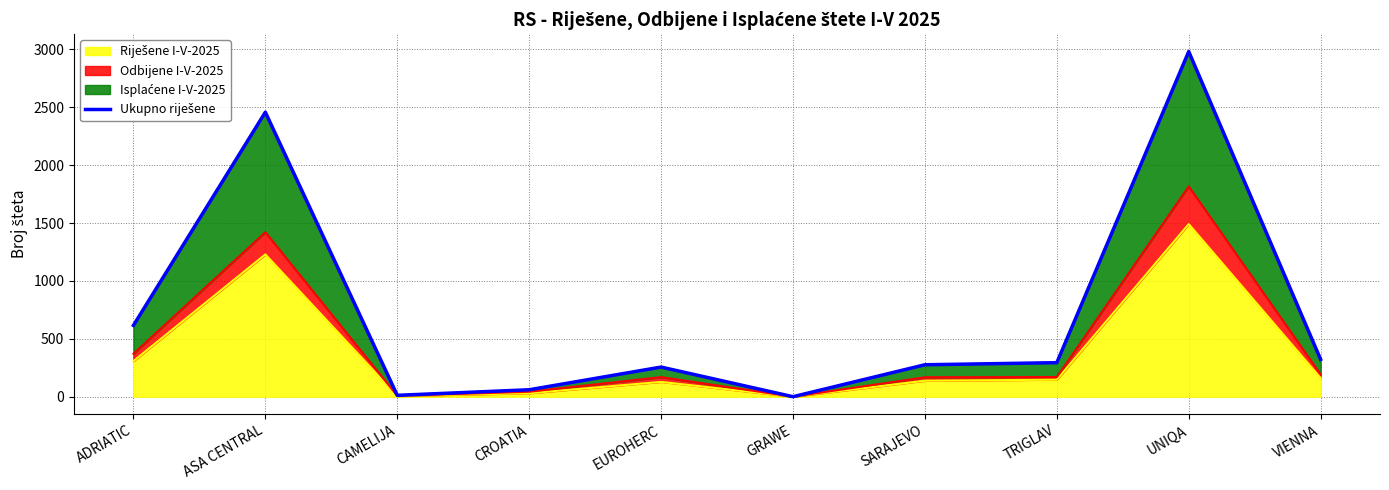

Count the number of categories in the chart.

10